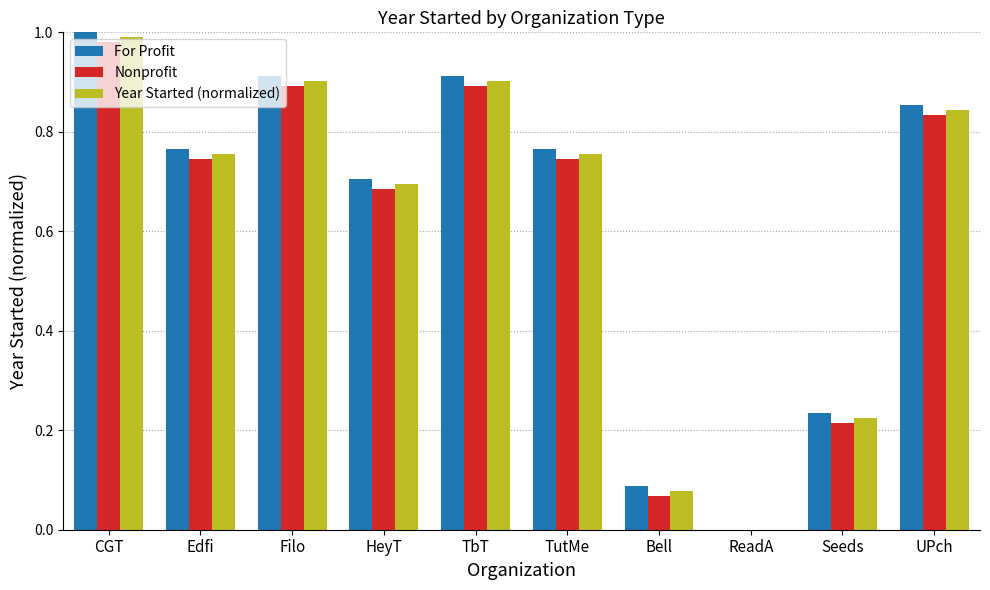

What is the average value of the Nonprofit series?

0.6